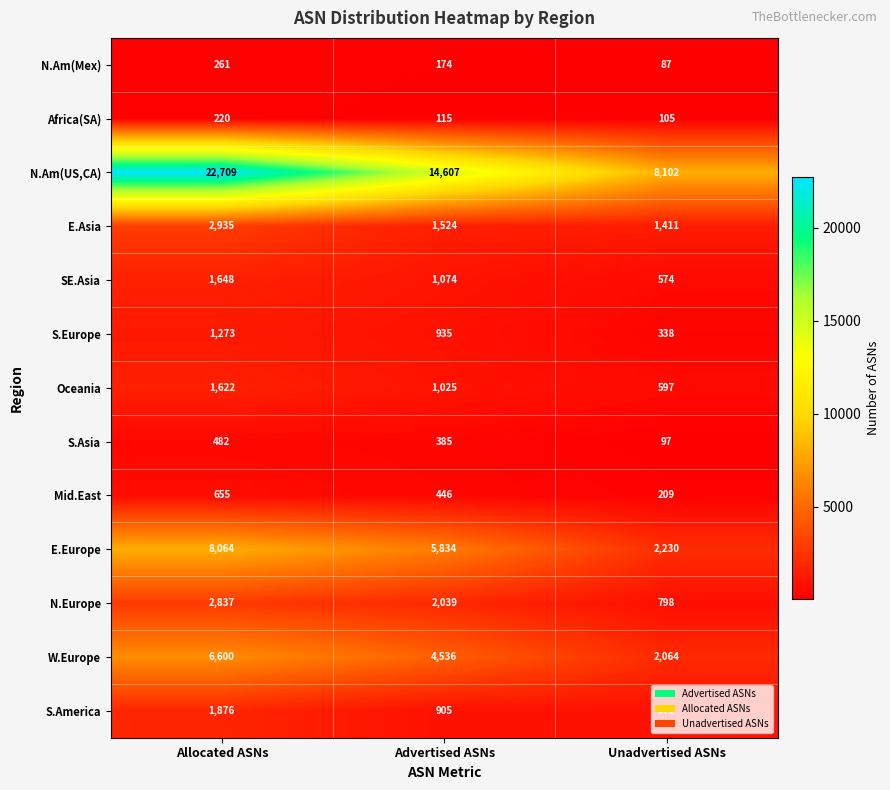

The value of Africa(SA) at Advertised ASNs is 28. True or false?

False